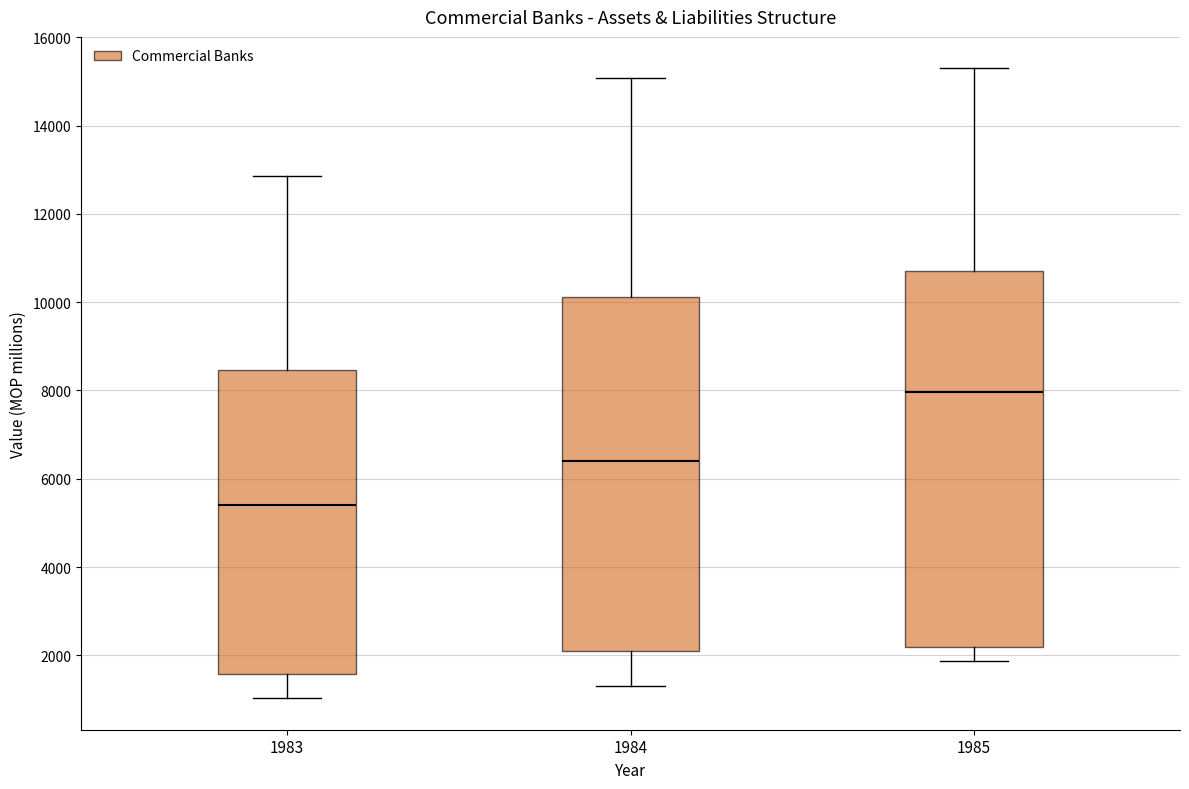

Comparing the boxes themselves (not the whiskers), which one is the tallest?

1985